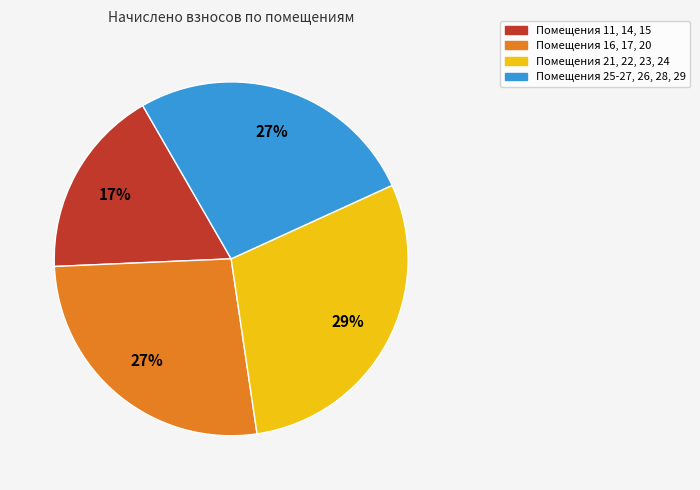

To the nearest percent, what is the average slice percentage?

25%